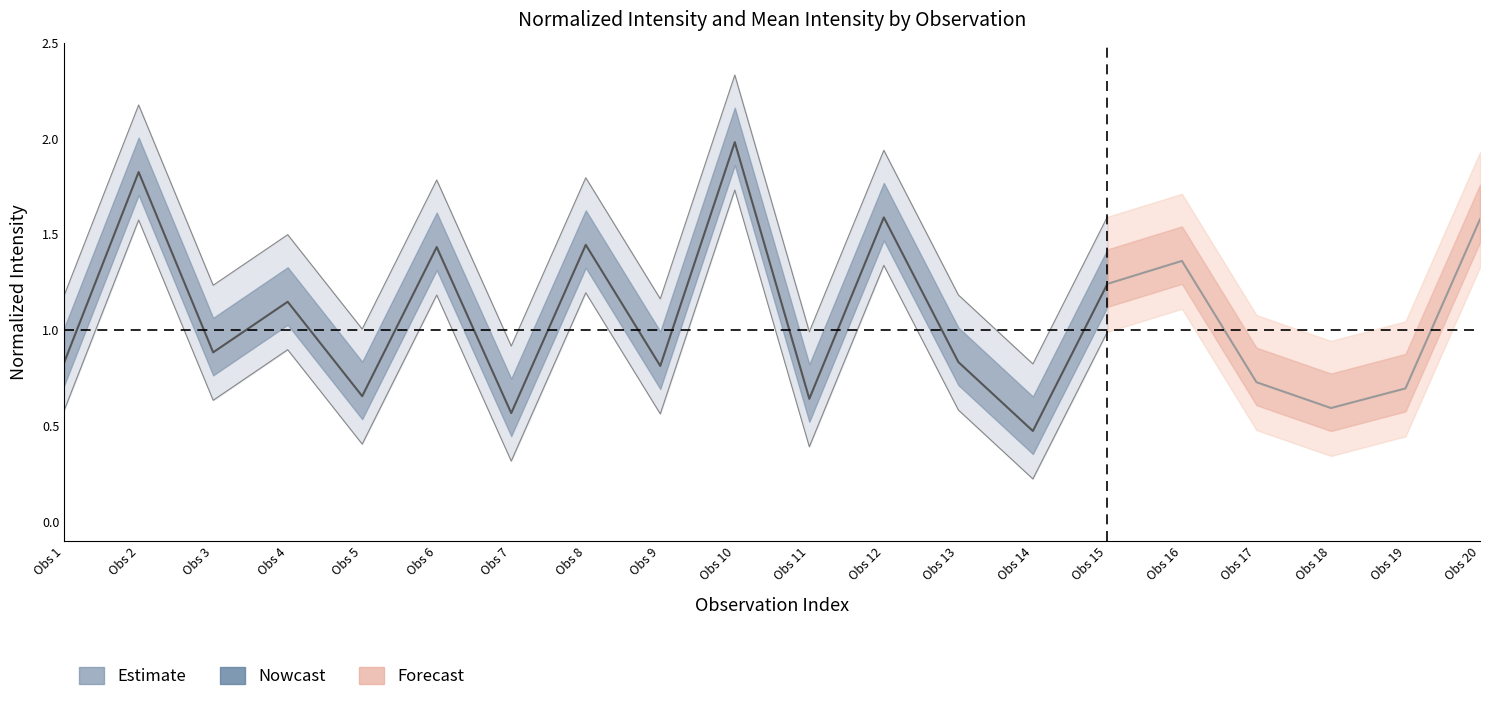

What is the difference between the second highest and second lowest values?

1.3